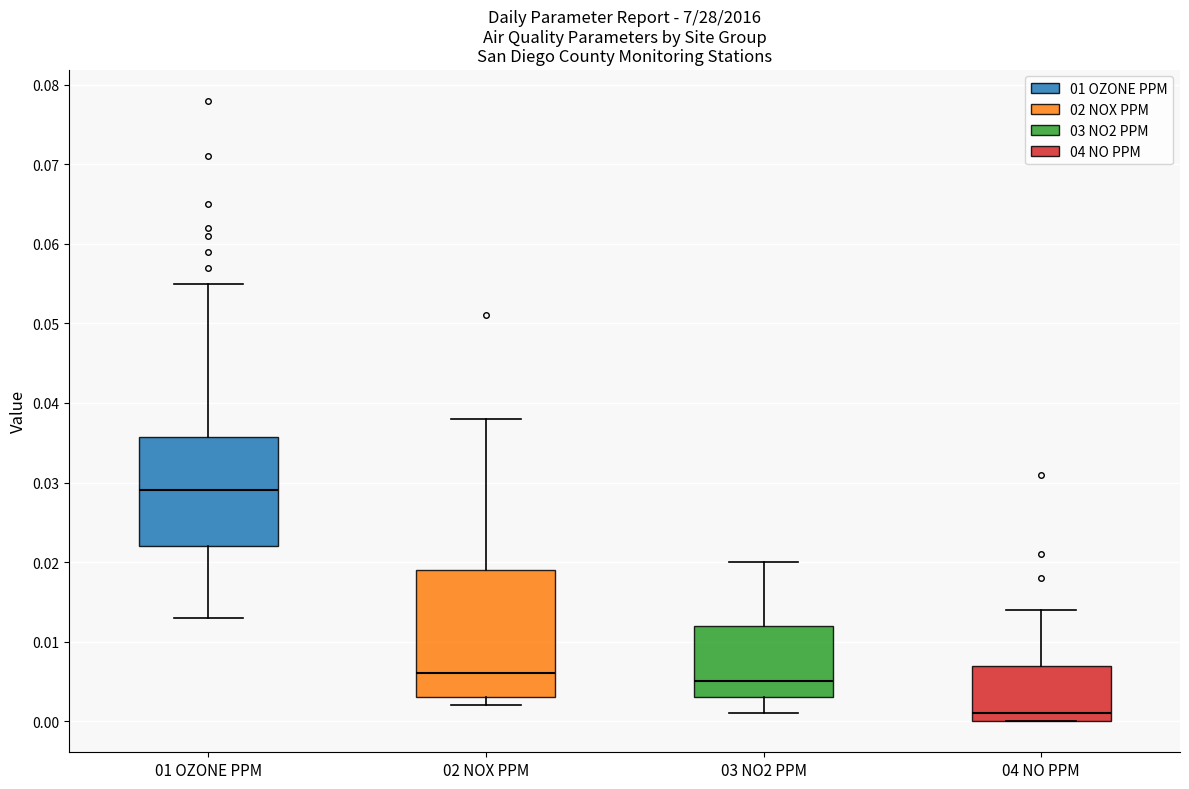

Which box's median line is the highest?

01 OZONE PPM